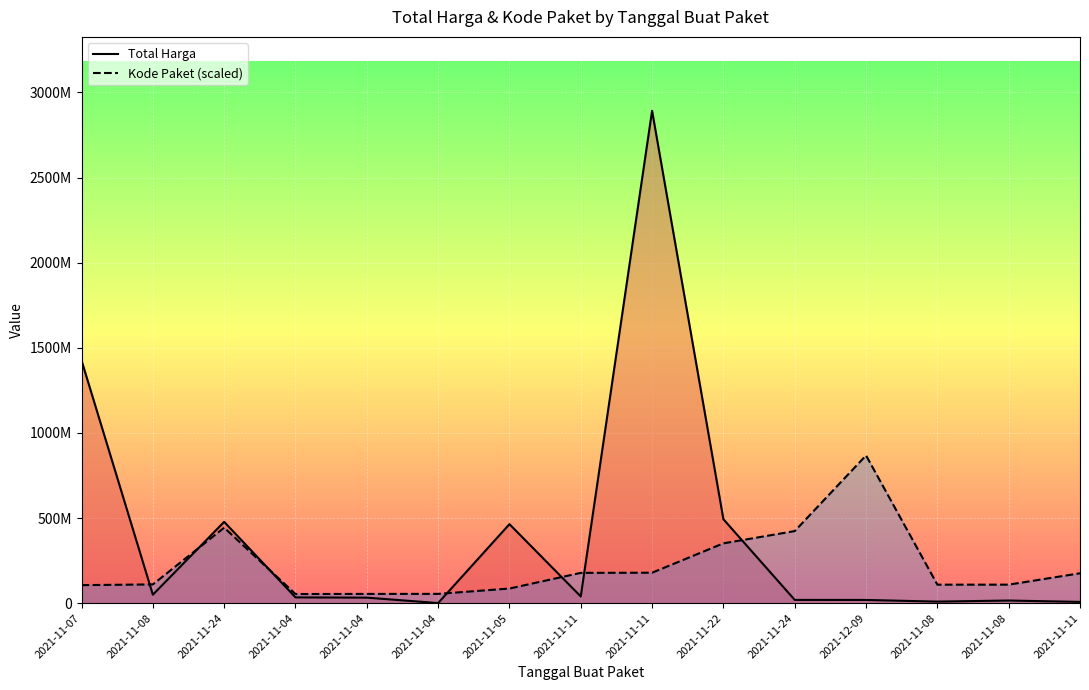

List the series in order of their peak value, lowest first.

Kode Paket (scaled), Total Harga